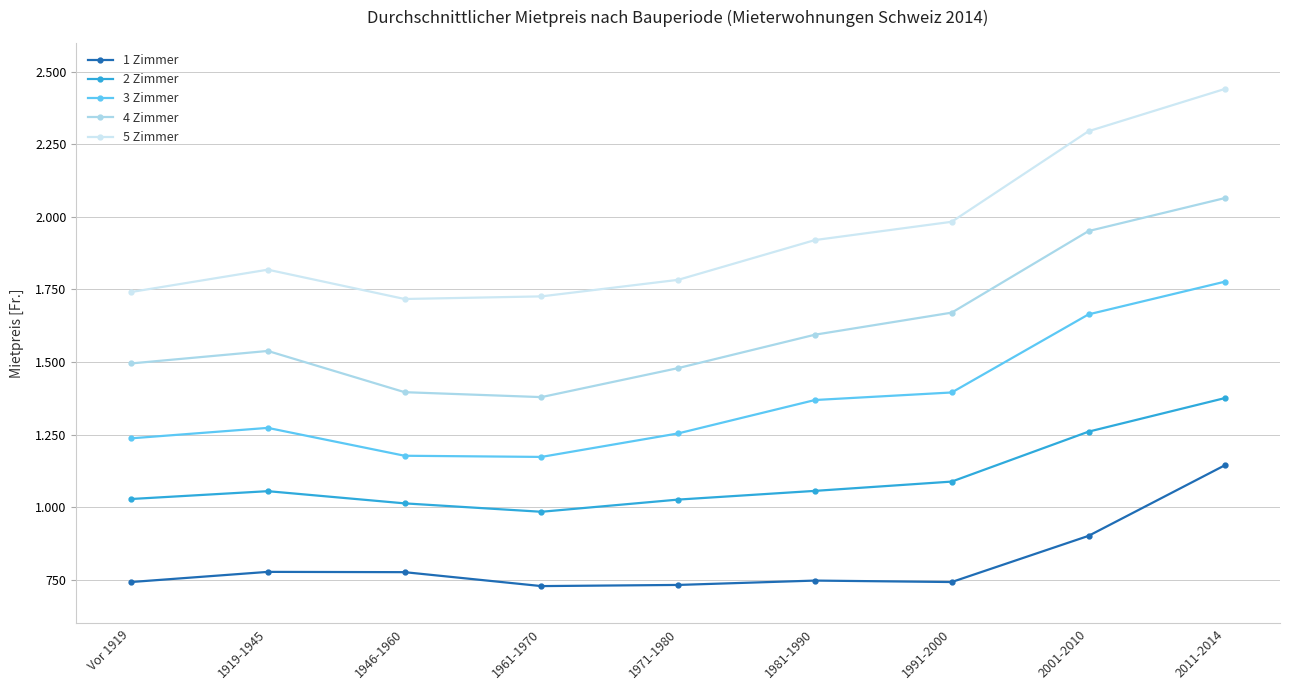

Reading right to left, extract all data points from this chart.

1 Zimmer: 1145	901	742	747	732	728	776	777	742
2 Zimmer: 1376	1260	1088	1056	1026	984	1013	1055	1028
3 Zimmer: 1777	1664	1395	1369	1254	1173	1177	1273	1237
4 Zimmer: 2065	1951	1670	1594	1479	1379	1396	1538	1495
5 Zimmer: 2441	2295	1983	1920	1783	1726	1717	1818	1741